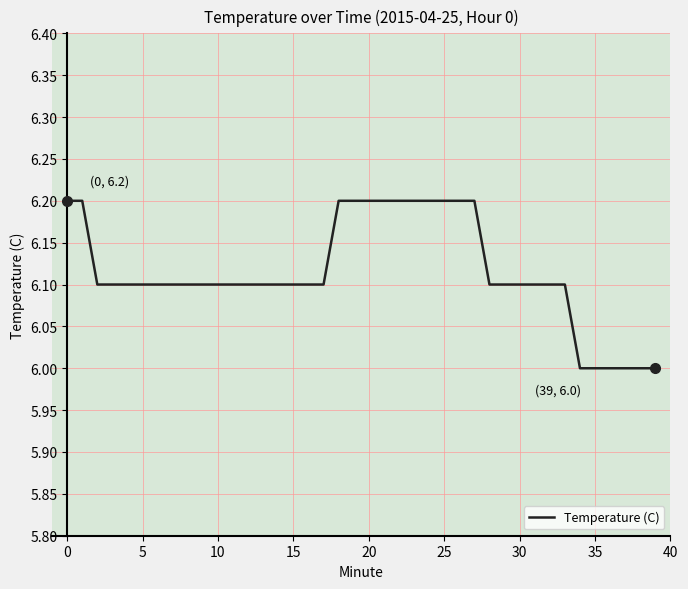

What is the smallest value displayed?

6.0